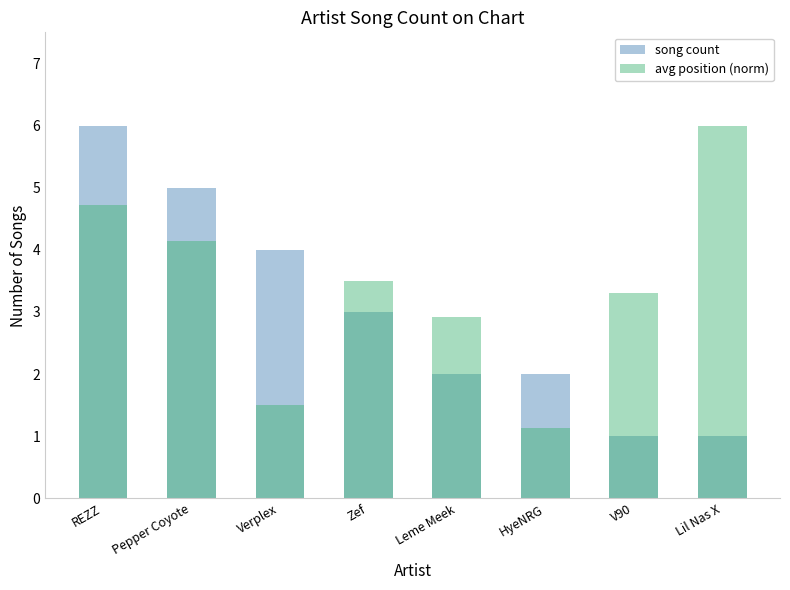

The value of song count at Zef is 4.4. True or false?

False